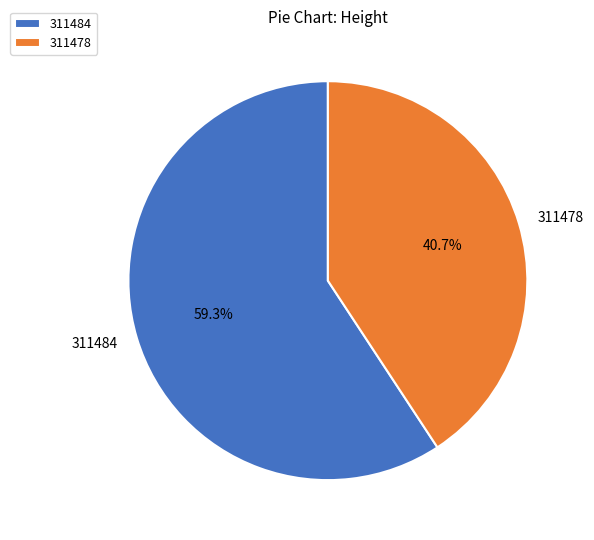

To the nearest percent, what portion does 311484 represent?

59%